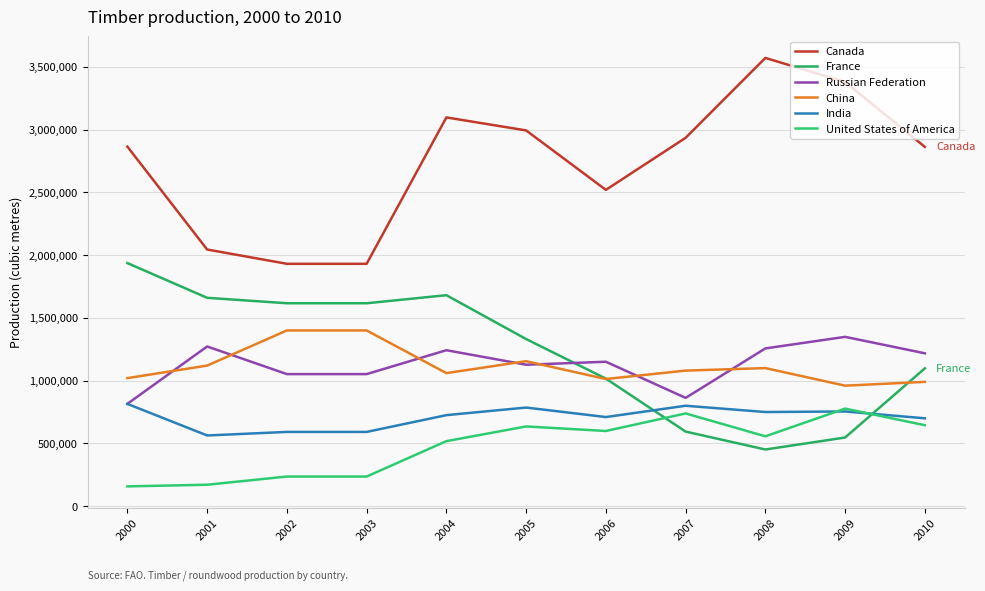

Between 2004 and 2008, which series saw the biggest shift?

France